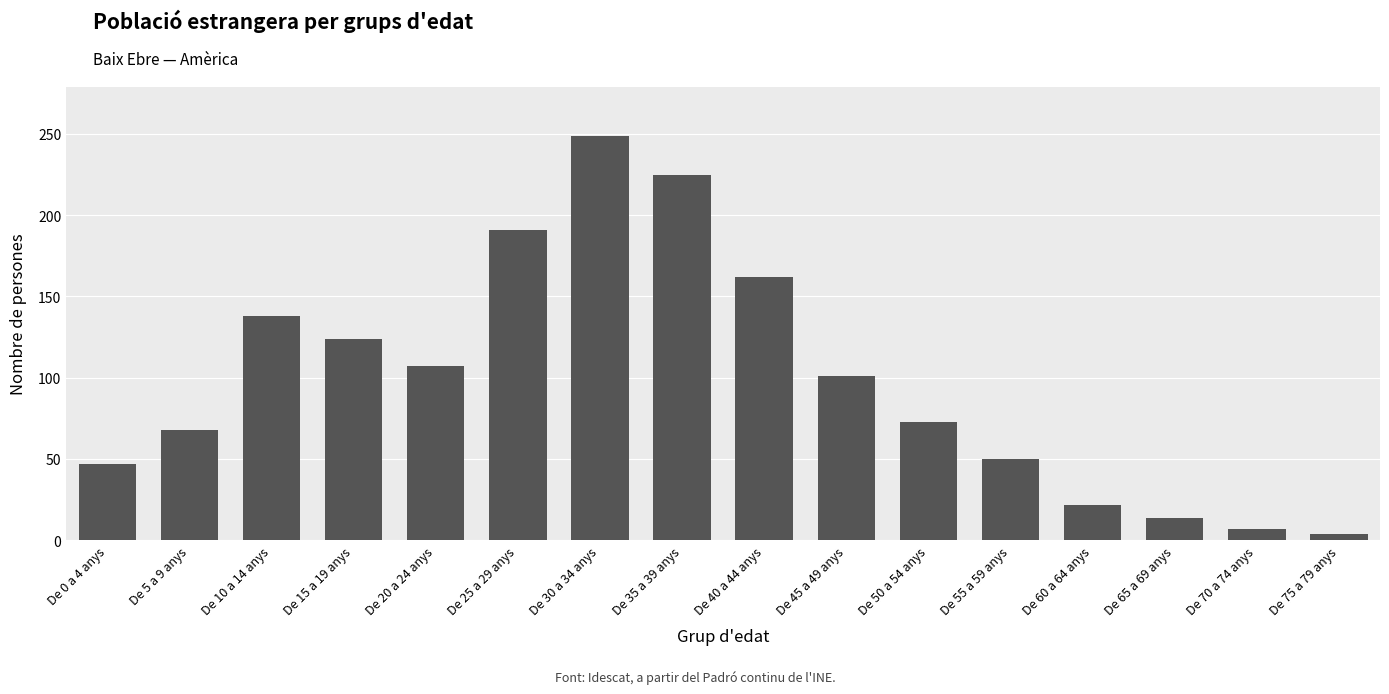

What is the ratio of the value at De 65 a 69 anys to the value at De 15 a 19 anys?

0.1